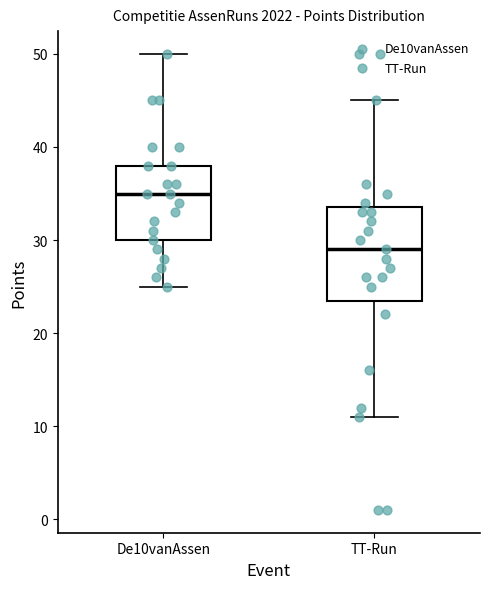

Where is the lower edge of the box for TT-Run on the y-axis? The values are not printed on the chart, so give them approximately, as read against the axis.

24